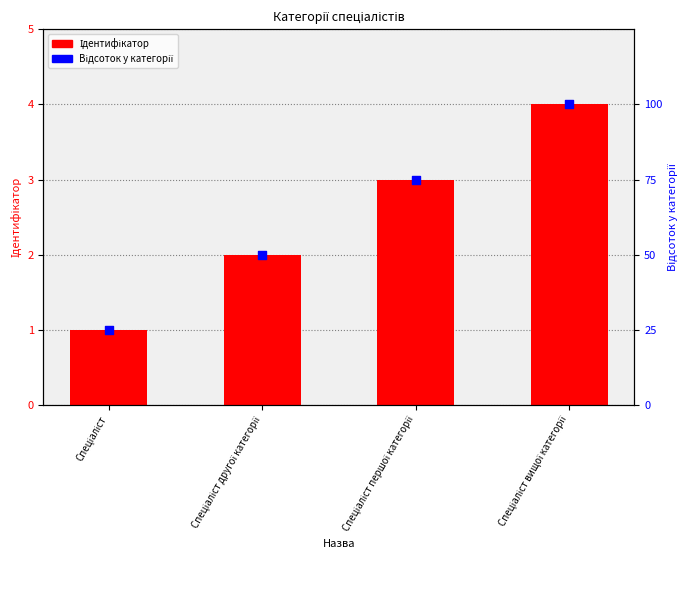

What are all the series names shown in the legend?

Ідентифікатор, Відсоток у категорії